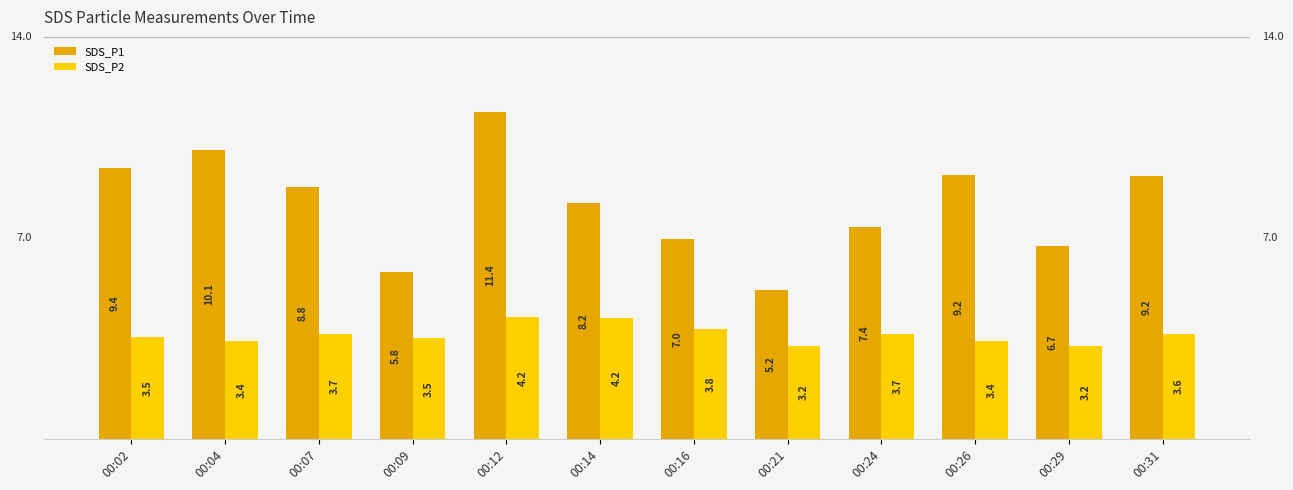

What is the value of the SDS_P1 bar at the 1st from the left?

9.4